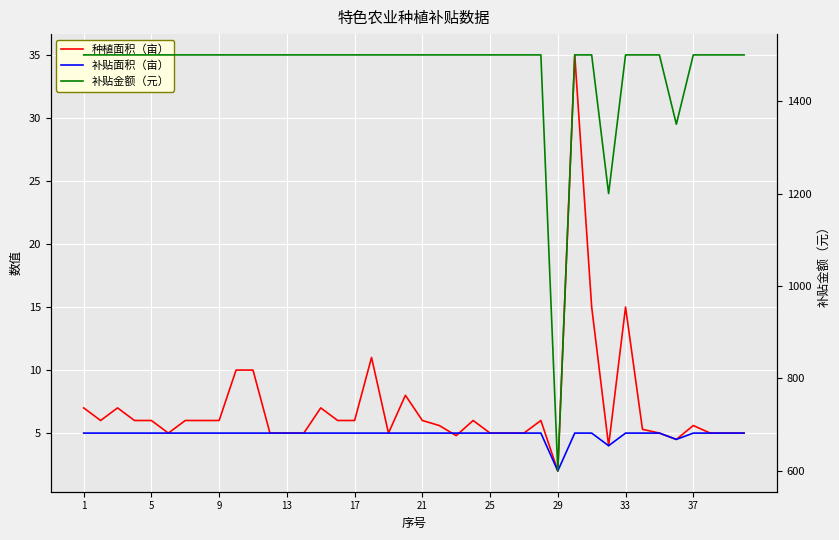

What are all the series names shown in the legend?

种植面积（亩）, 补贴面积（亩）, 补贴金额（元）